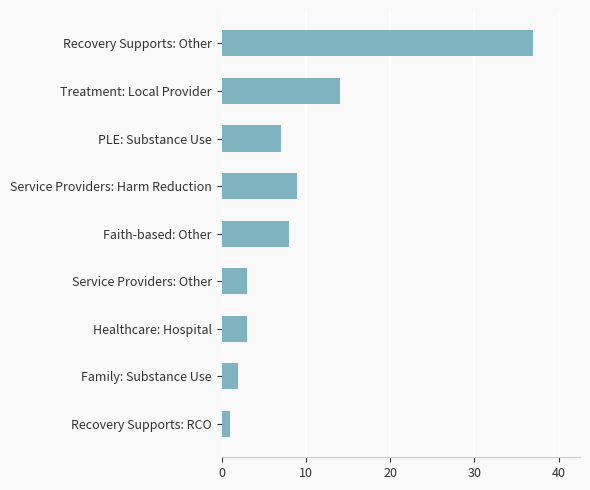

What value does the data have at Recovery Supports: Other, to the nearest 10?

40